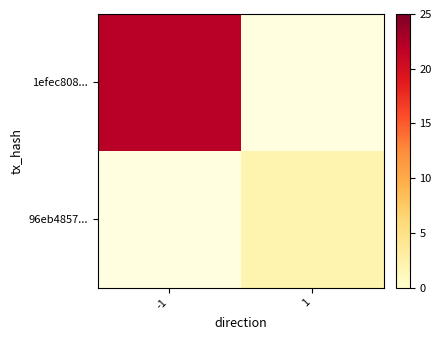

The value of 1efec808... at -1 is 22.0. True or false?

True